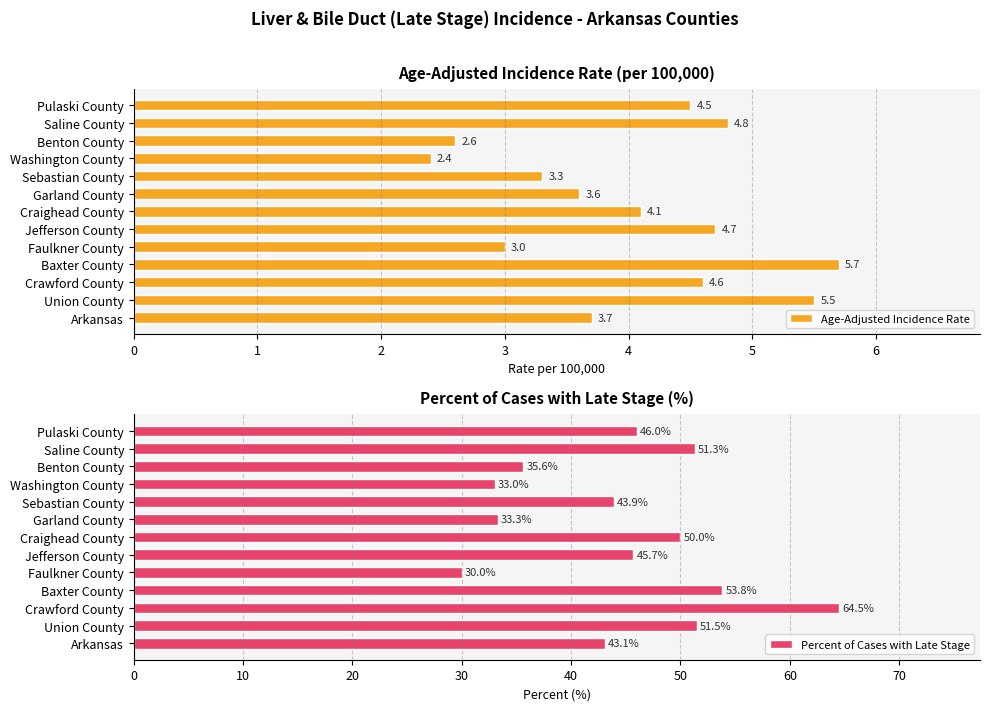

The Percent of Cases with Late Stage series shows 53.8 at Baxter County. True or false?

True